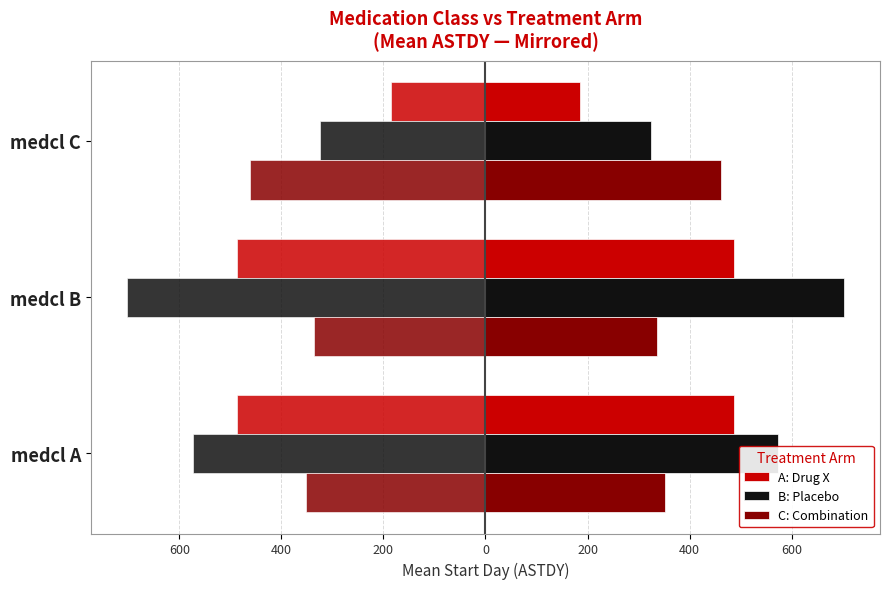

What is the highest value of the C: Combination series?

462